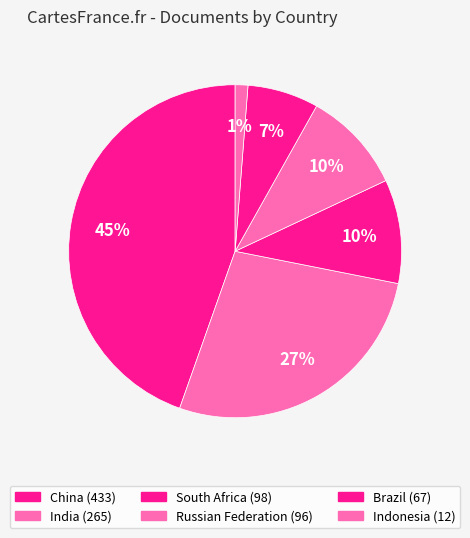

Count the number of slices in the pie.

6